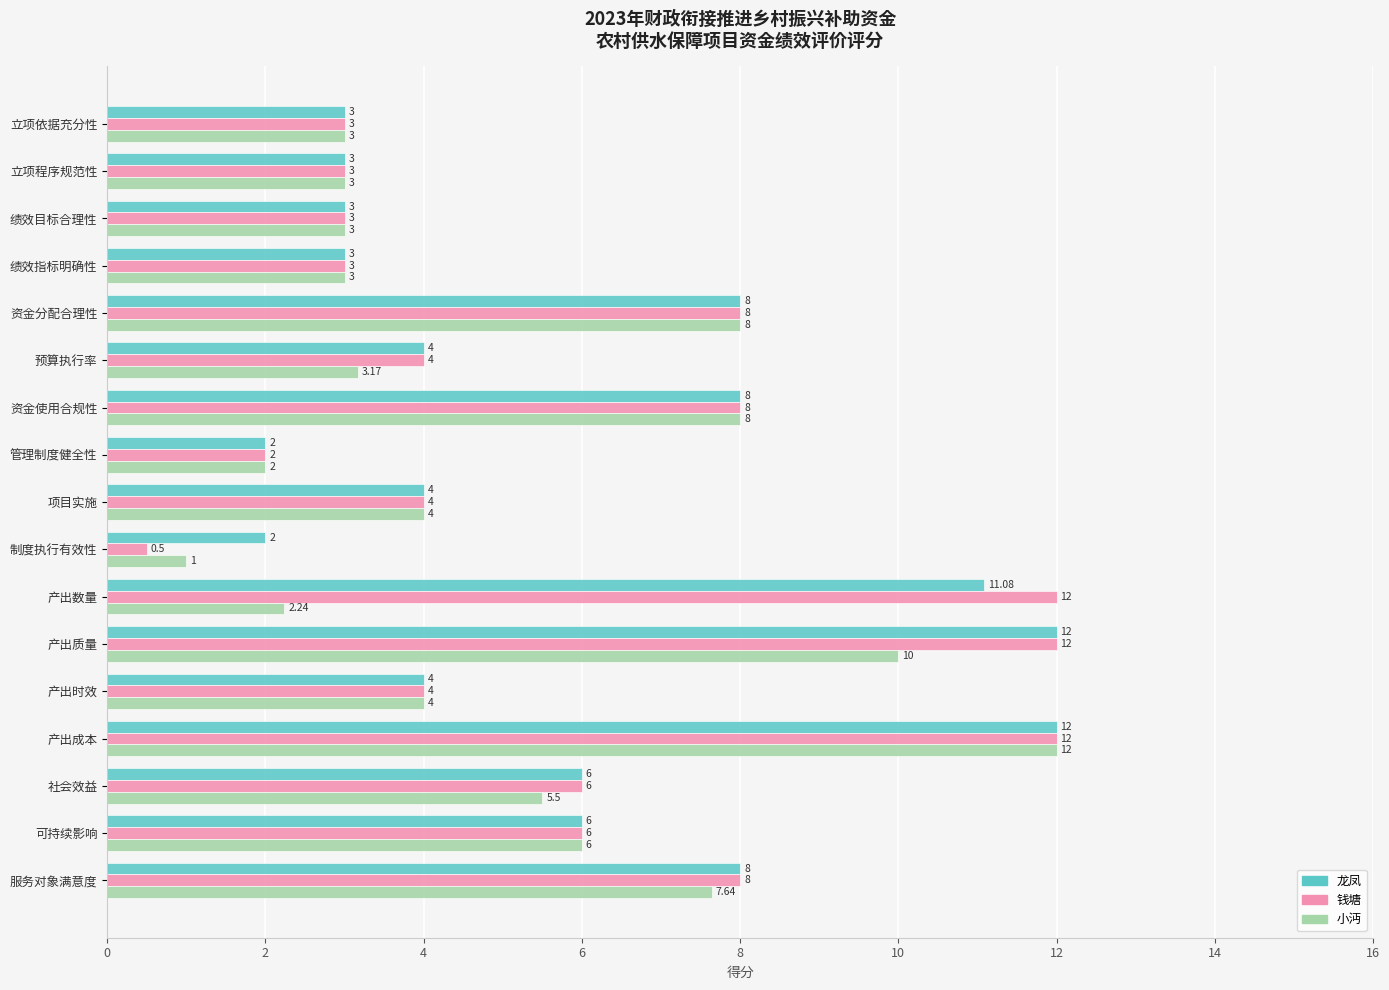

Where is 小沔 nearest to the value 6?

可持续影响